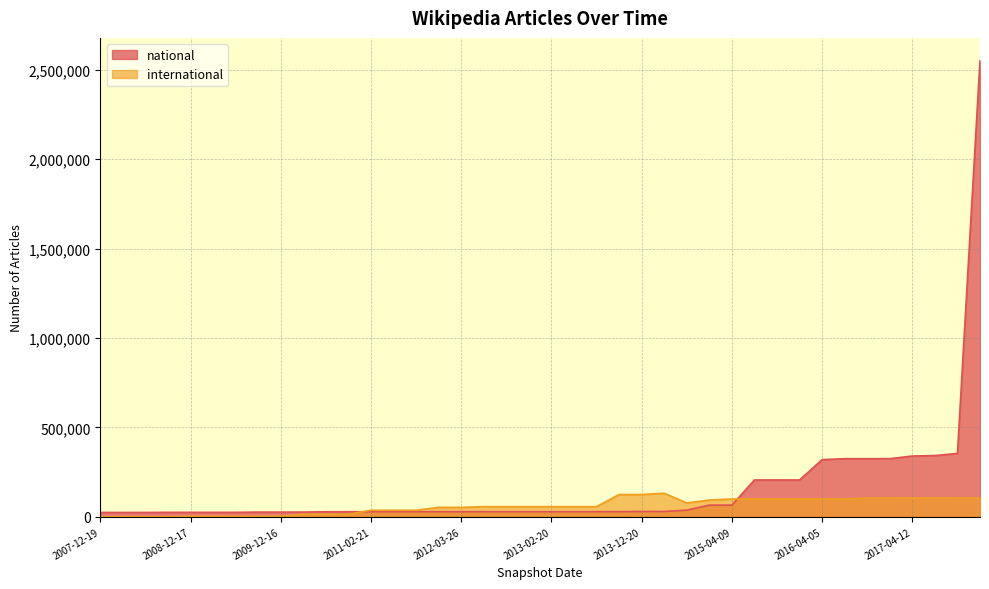

At how many categories does at least one series exceed 1023398?

1